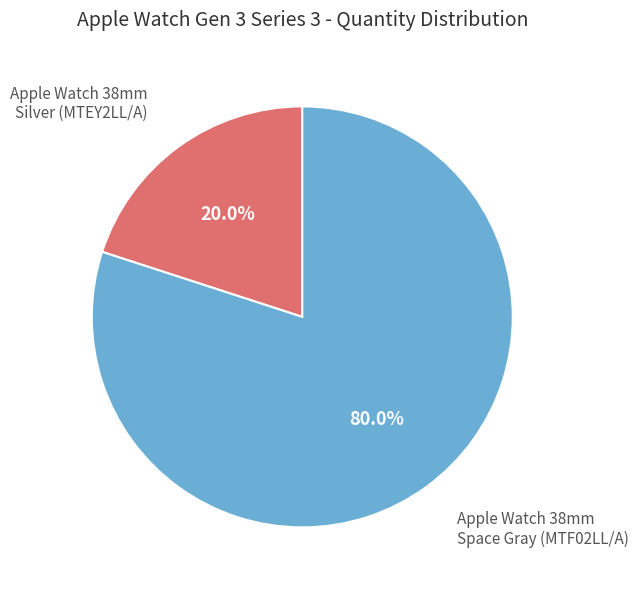

Count the number of slices in the pie.

2